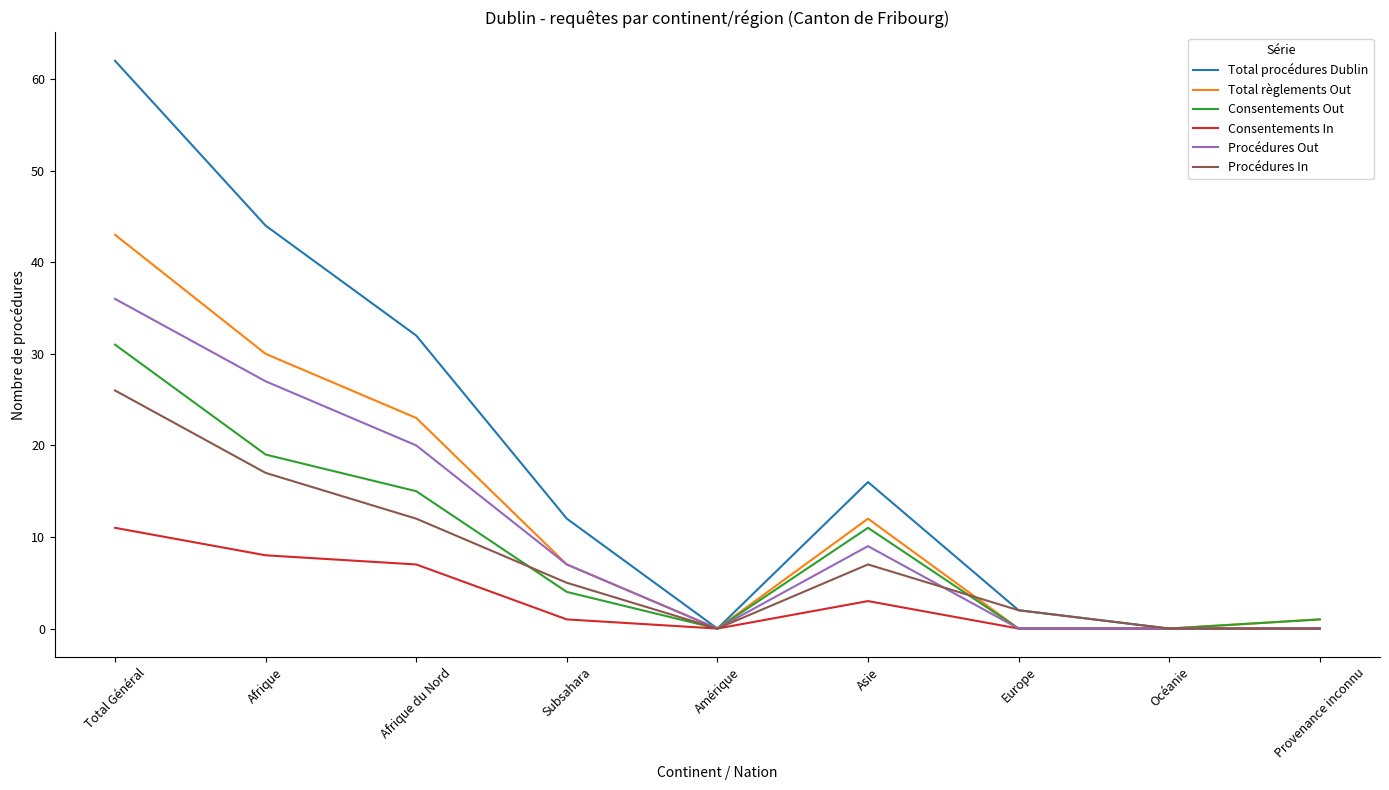

What is the difference between the highest and lowest values at Subsahara?

11